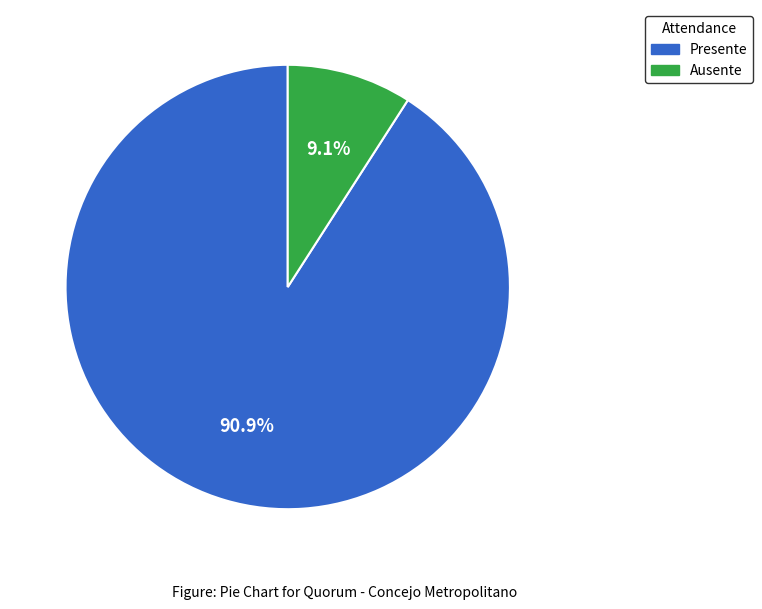

How many slices are in this pie chart?

2